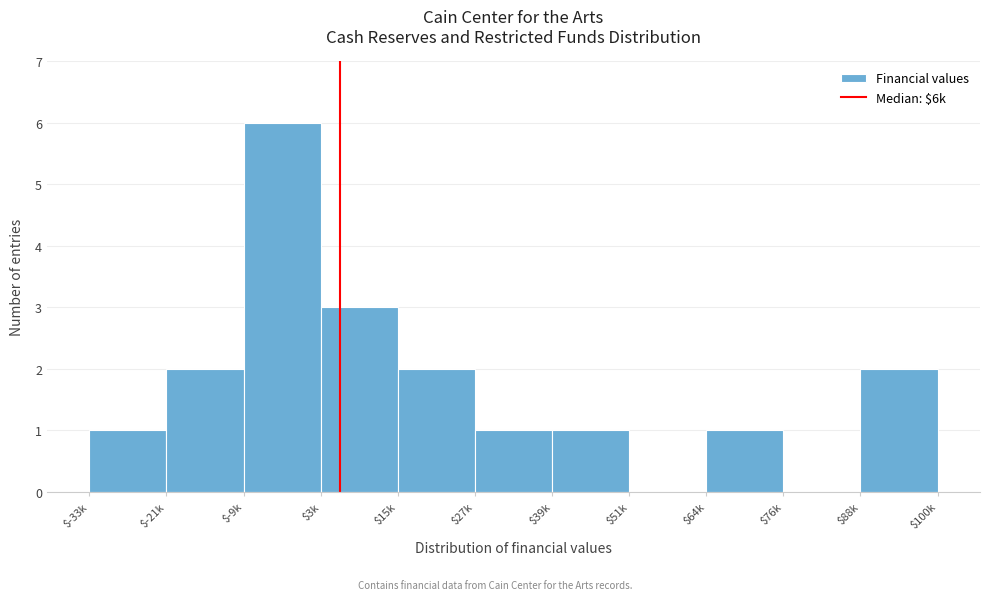

What is the sum of all values?

19